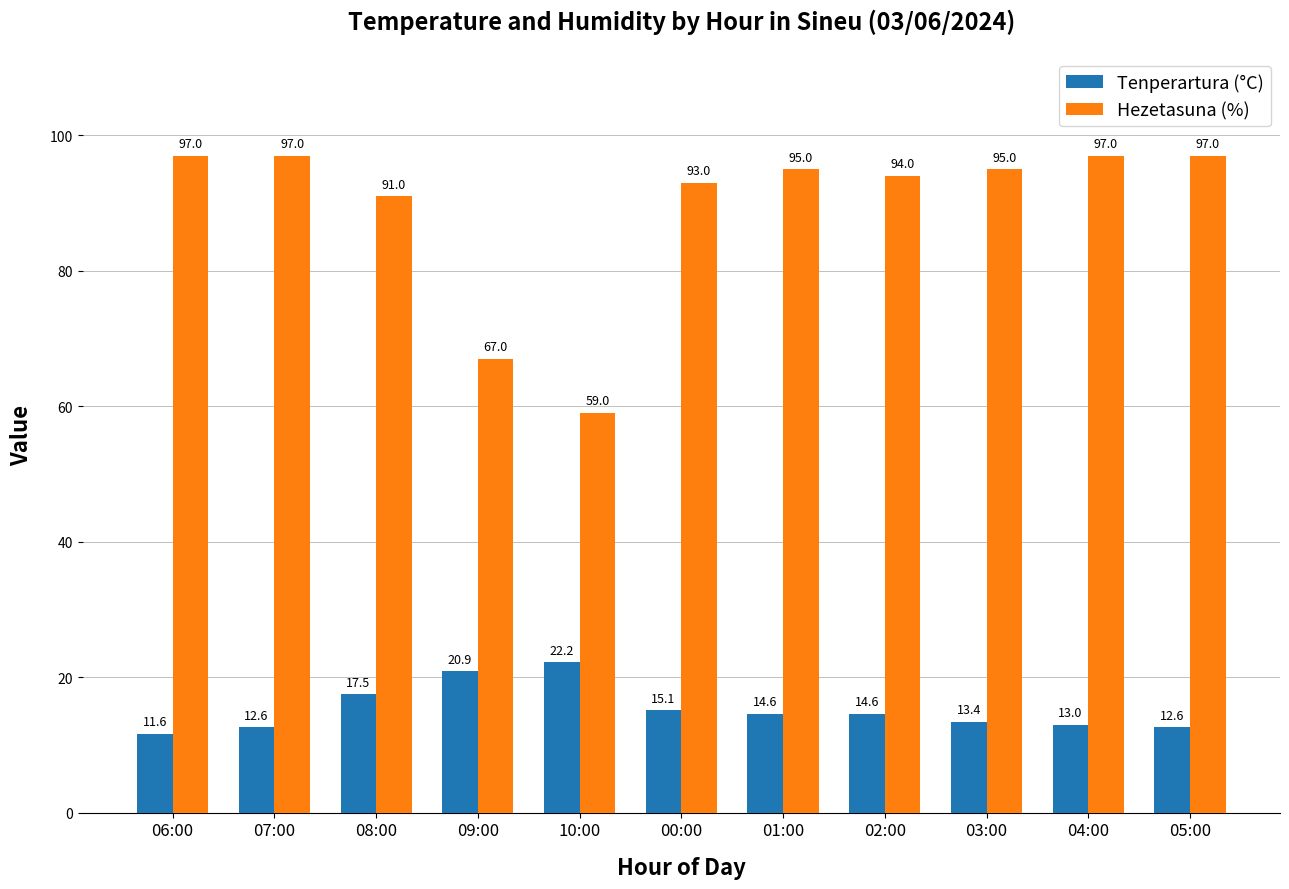

True or false: Hezetasuna (%) has a value of 166.8 at 05:00.

False